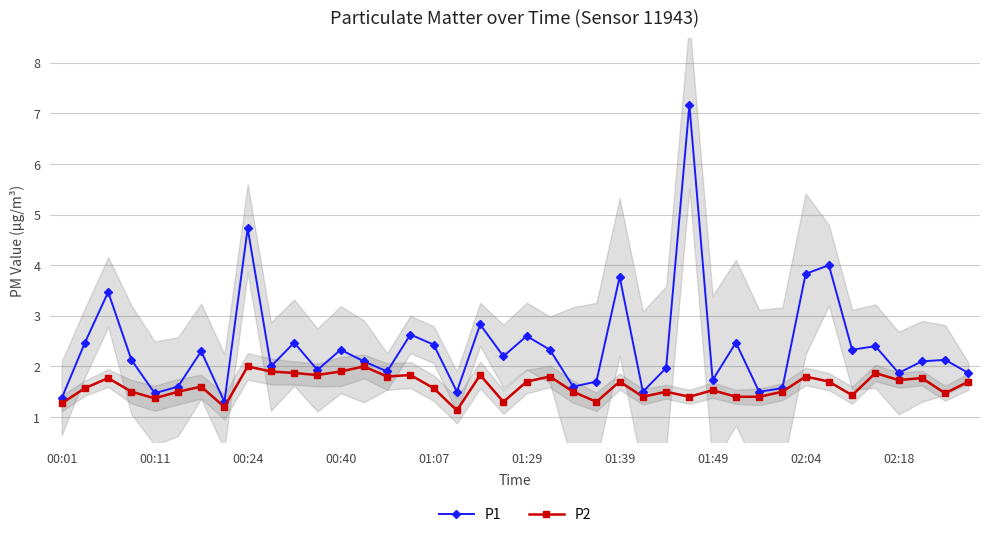

True or false: P1 has a value of 2.6 at 00:11.

False